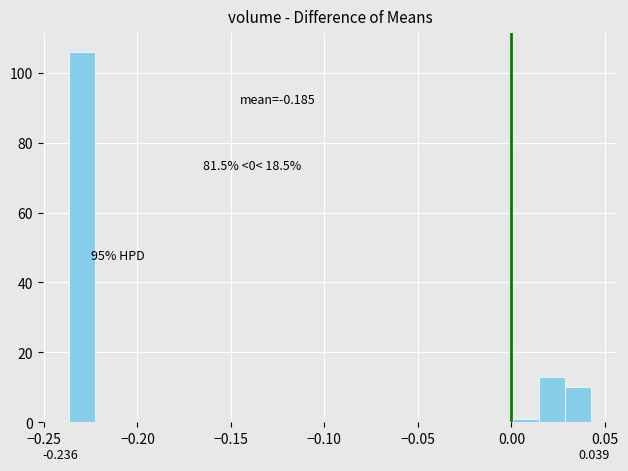

Read against the x-axis, roughly where is the centre of the tallest bar?

-0.230